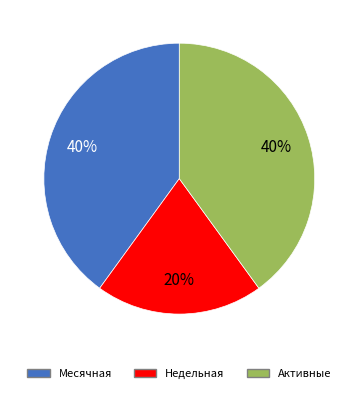

Which category has the smallest portion of the pie?

Недельная